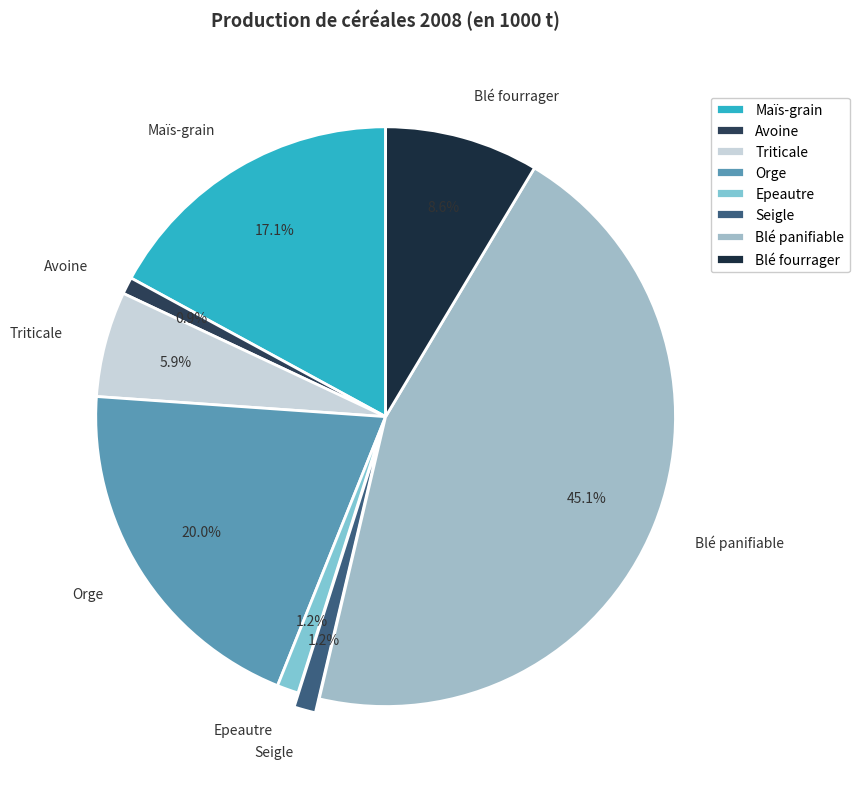

Between Blé panifiable and Blé fourrager, which is larger?

Blé panifiable